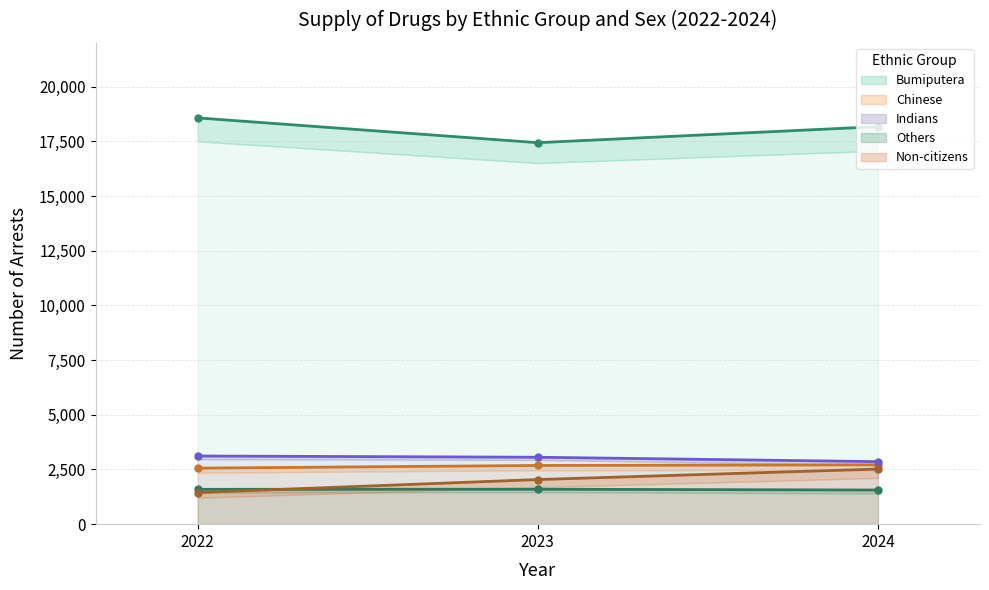

At which label does Indians (Total) reach its minimum?

2024